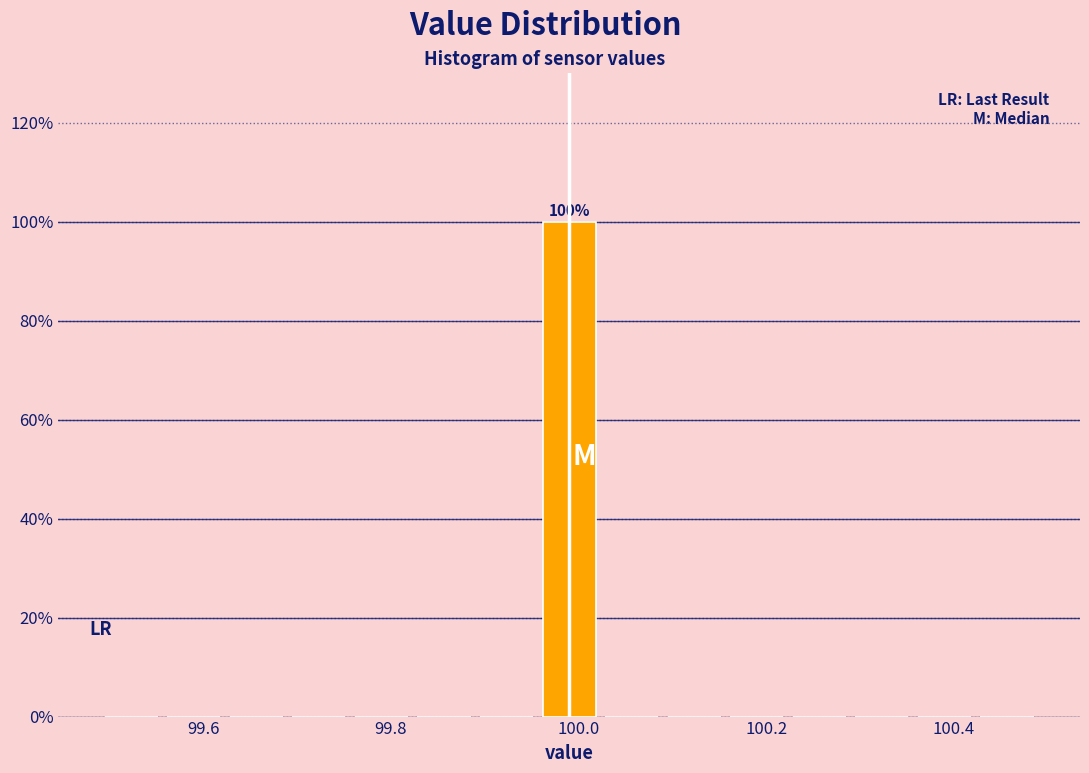

Around what value on the x-axis is the tallest bar? Give the approximate position of its centre, as read against the axis.

100.00